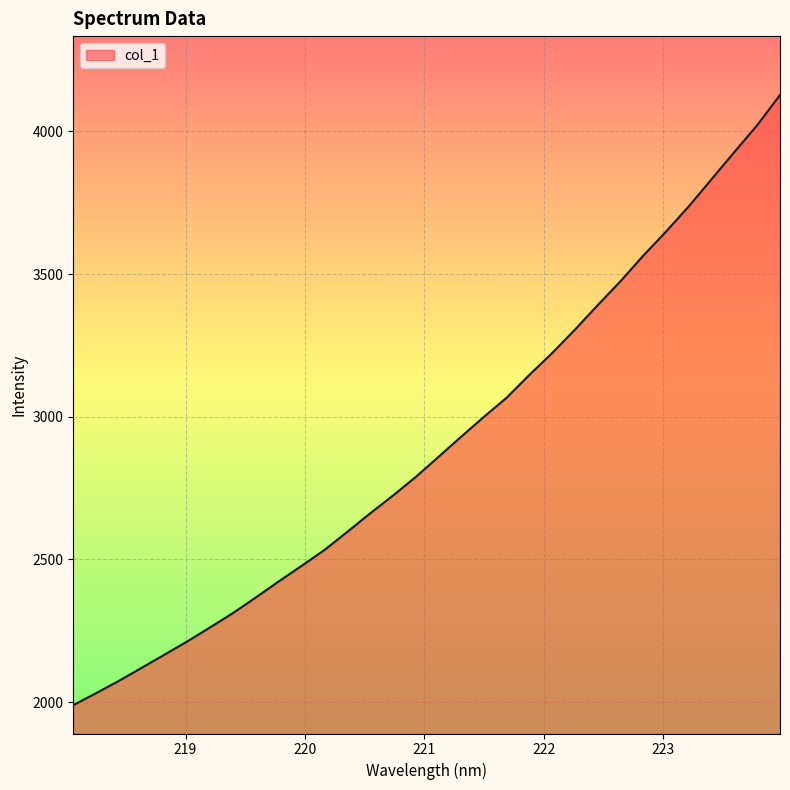

What is the smallest value displayed?

1989.5